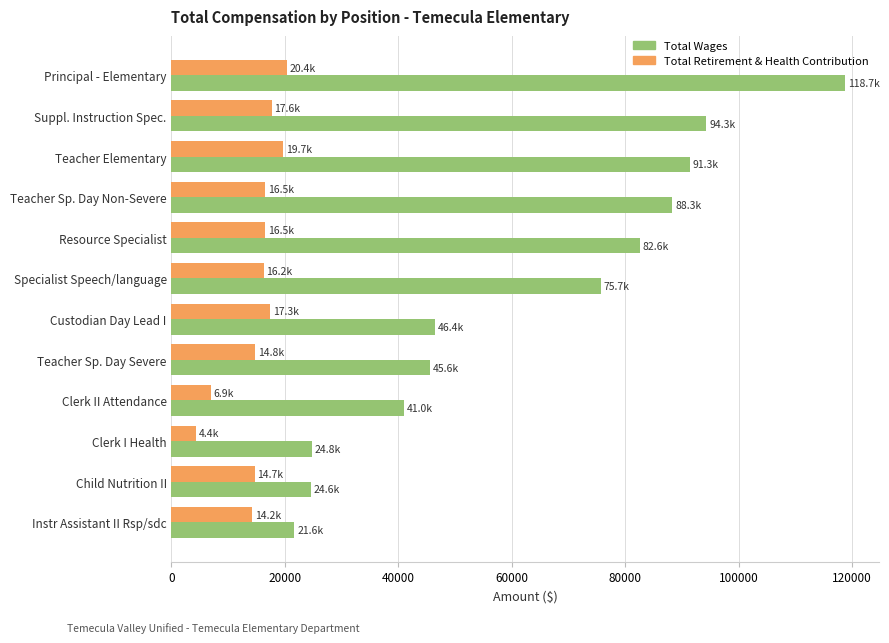

List the series in order of their overall mean, highest first.

Total Wages, Total Retirement & Health Contribution